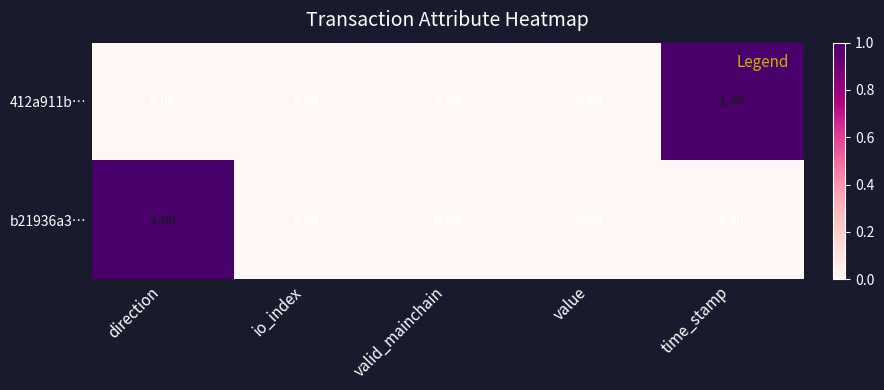

Between value and time_stamp, which series saw the biggest shift?

412a911b…